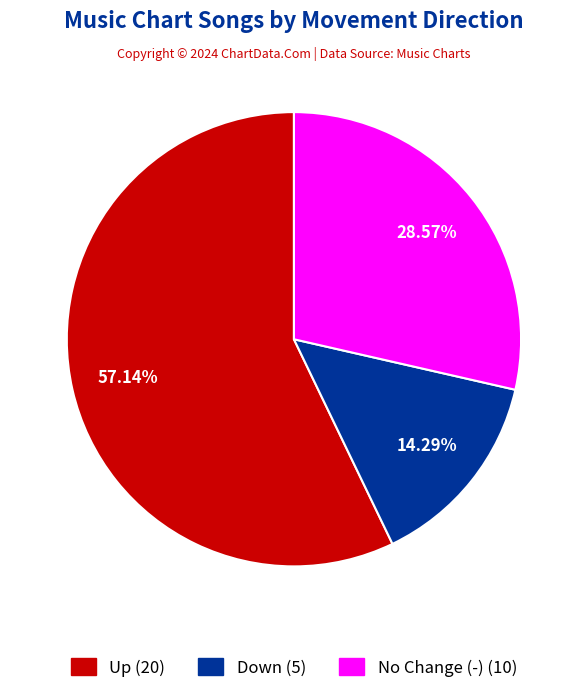

How many segments does this pie chart have?

3